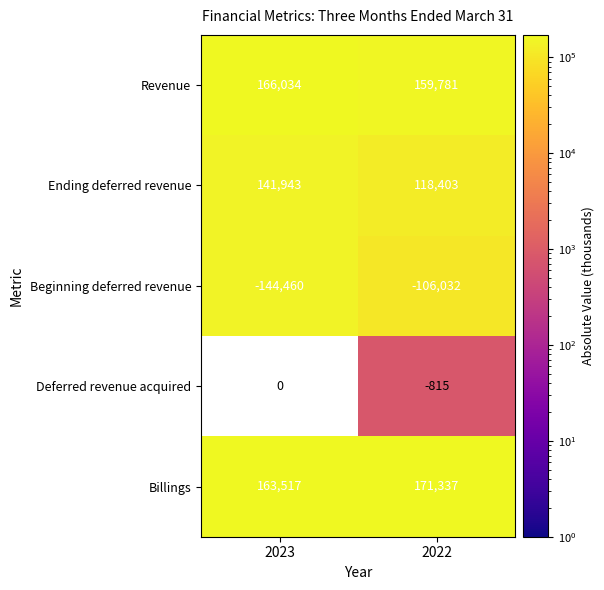

Rank the series at 2022 from highest to lowest value.

Billings, Revenue, Ending deferred revenue, Deferred revenue acquired, Beginning deferred revenue